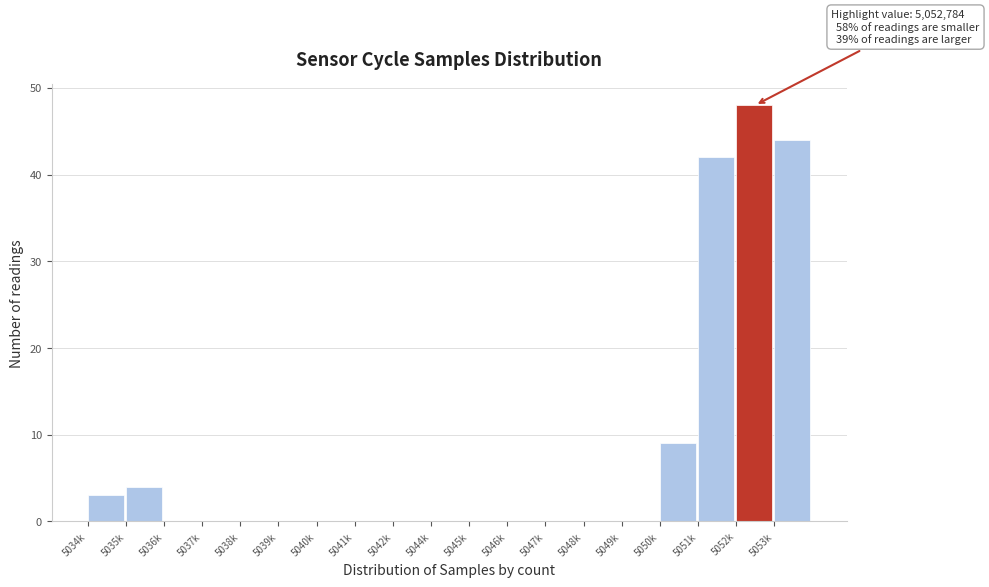

Reading left to right, extract all data points from this chart.

5034k=3	5035k=4	5036k=0	5037k=0	5038k=0	5039k=0	5040k=0	5041k=0	5042k=0	5044k=0	5045k=0	5046k=0	5047k=0	5048k=0	5049k=0	5050k=9	5051k=42	5052k=48	5053k=44